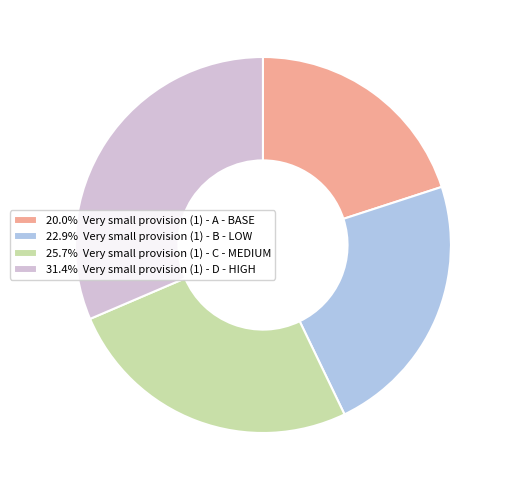

What is the ratio of the value at 20.0% Very small provision (1) - A - BASE to the value at 31.4% Very small provision (1) - D - HIGH?

0.6